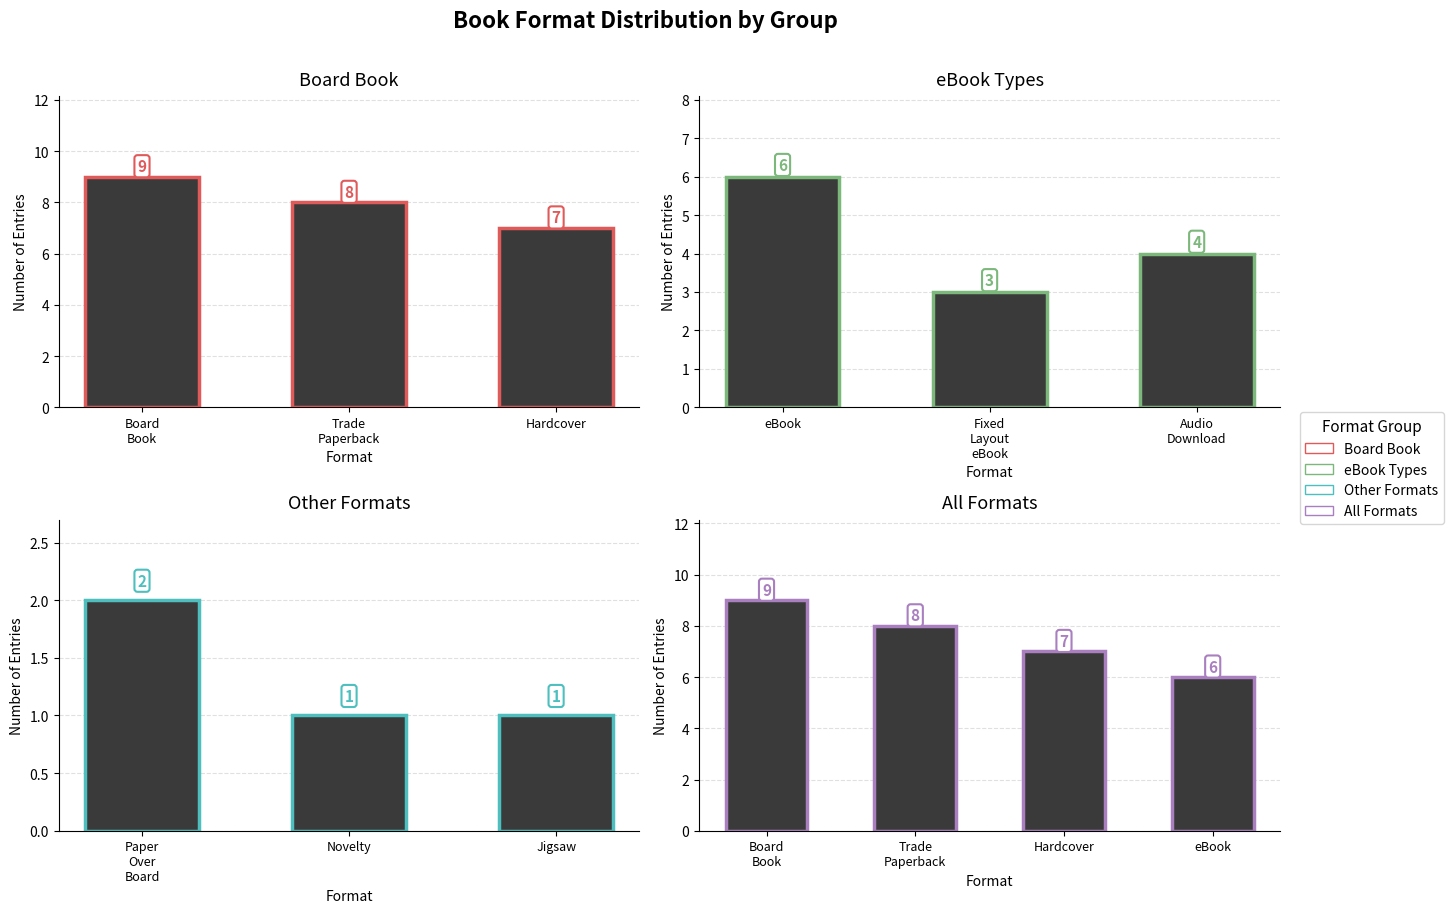

Where does the data first go above 4?

Board Book